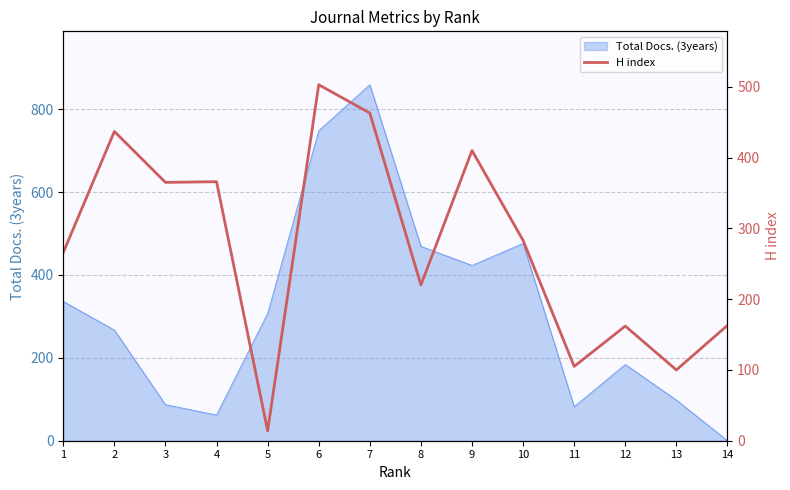

What is the difference between the second highest and second lowest values?

363